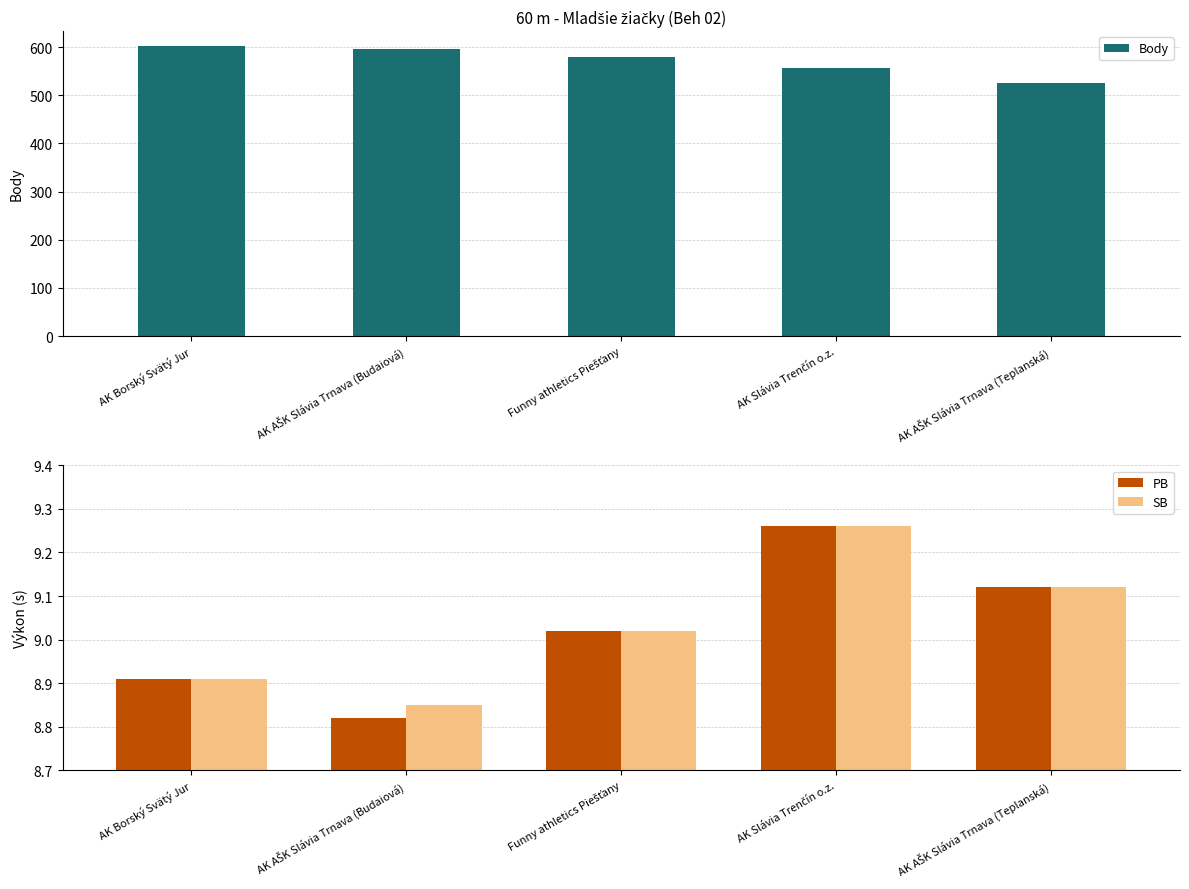

Which category has the lowest value in the Body series?

AK AŠK Slávia Trnava (Teplanská)